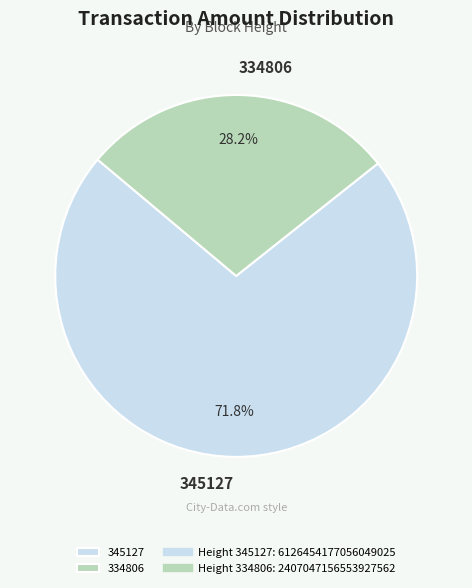

Approximately how many times larger is the value at 334806 compared to 345127?

0.4